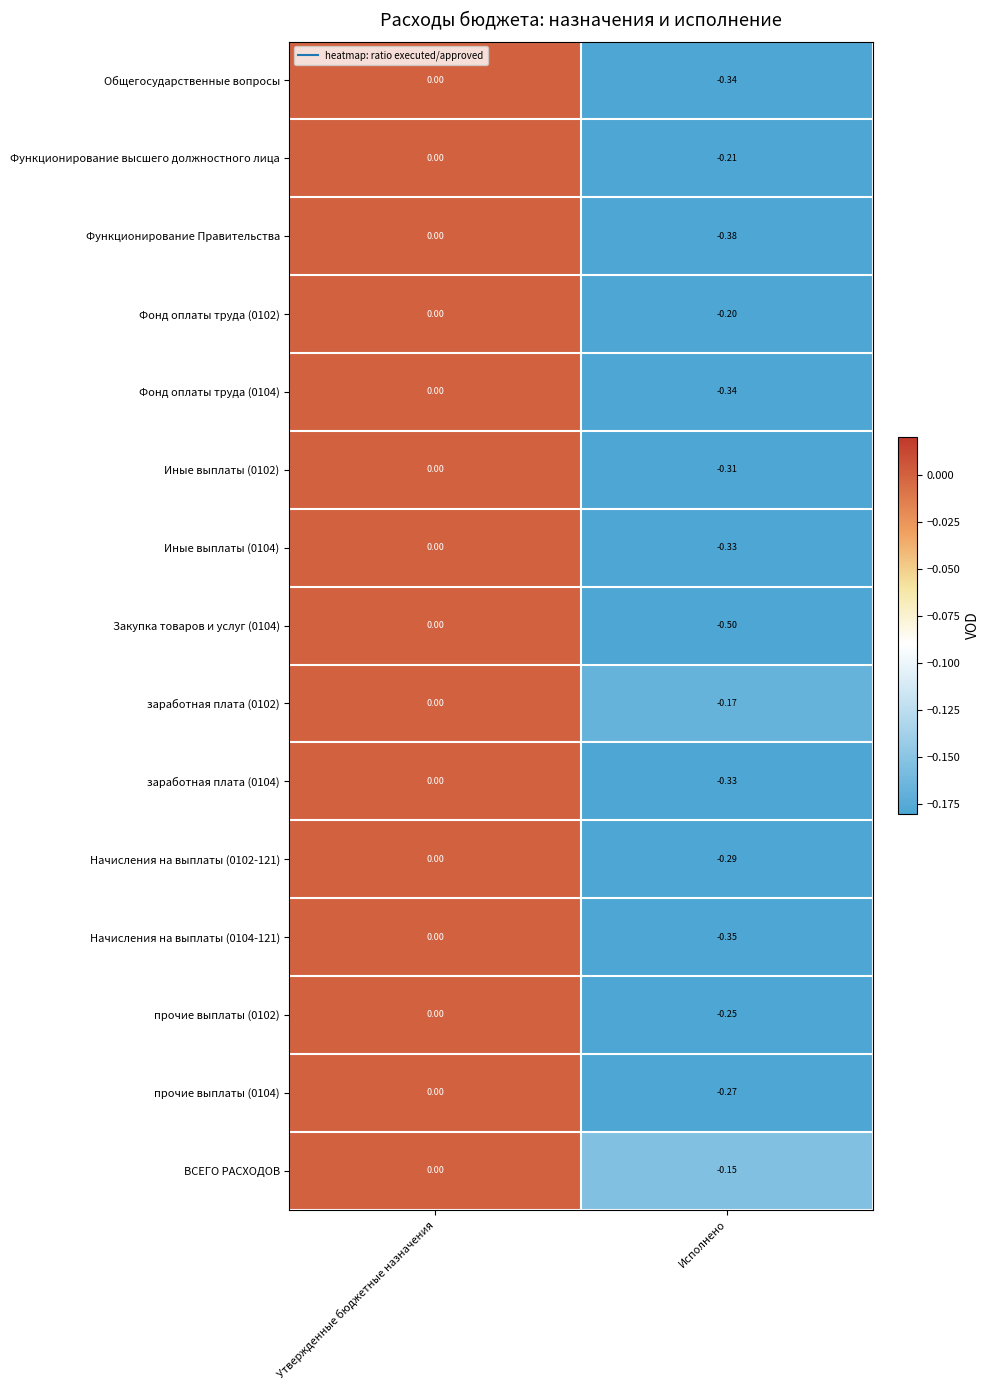

Rank the categories by заработная плата (0102) value from highest to lowest.

Утвержденные бюджетные назначения, Исполнено